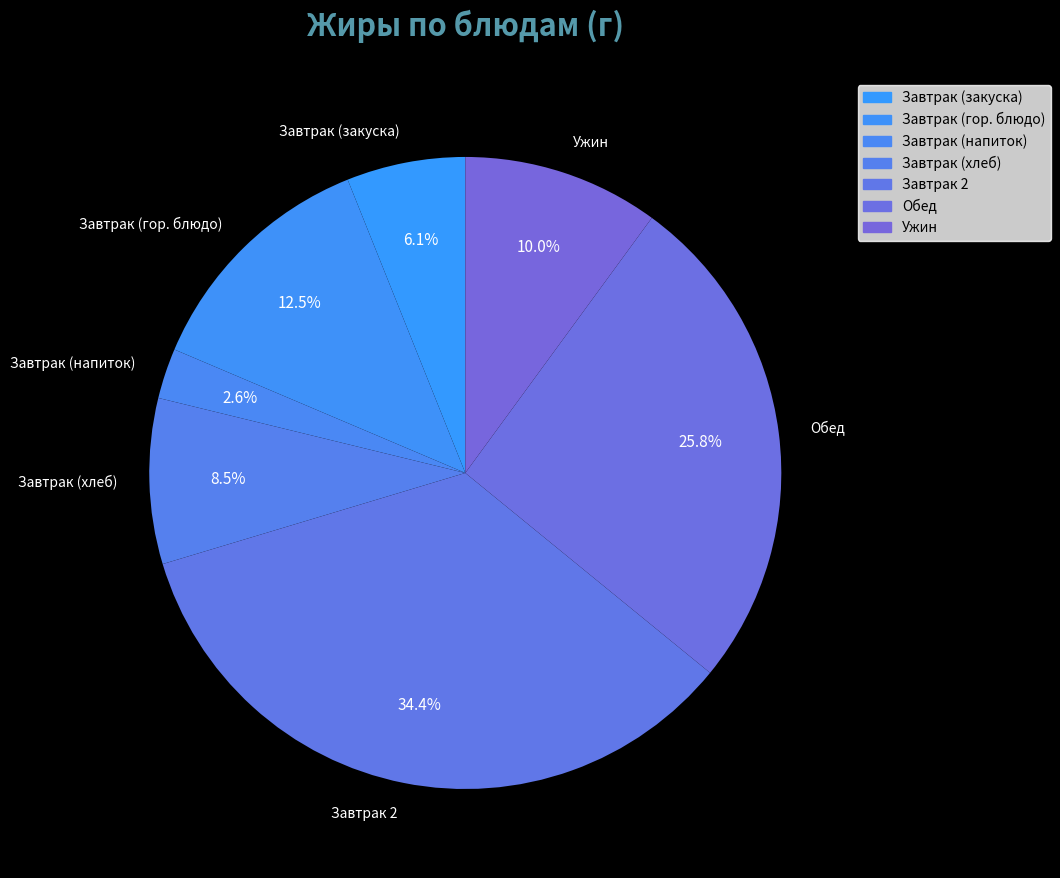

What is the ratio of the value at Обед to the value at Завтрак (гор. блюдо)?

2.1